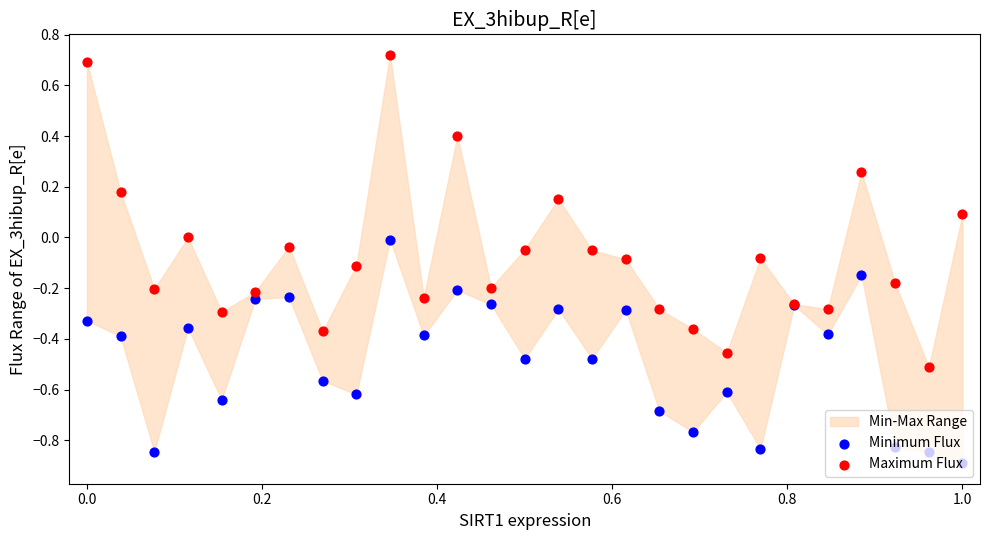

Which series has the widest spread of Y values?

Maximum Flux